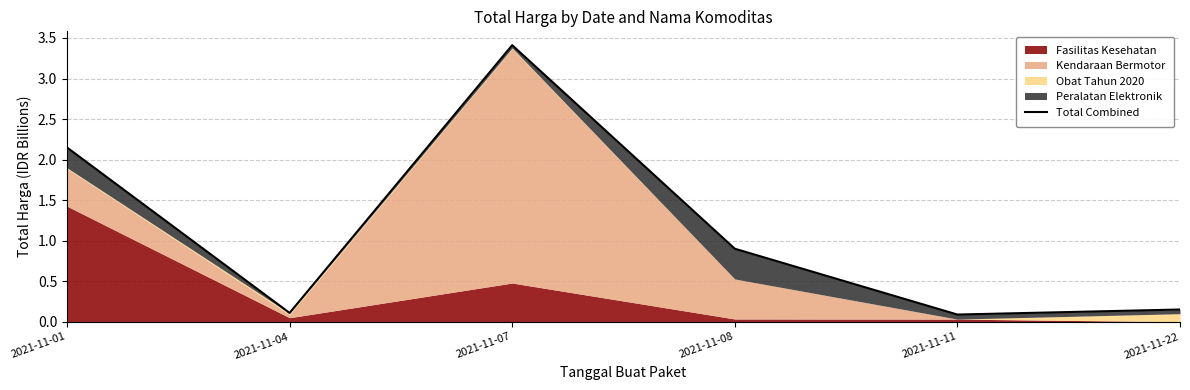

List the labels in order of value, largest first.

2021-11-07, 2021-11-01, 2021-11-08, 2021-11-22, 2021-11-04, 2021-11-11